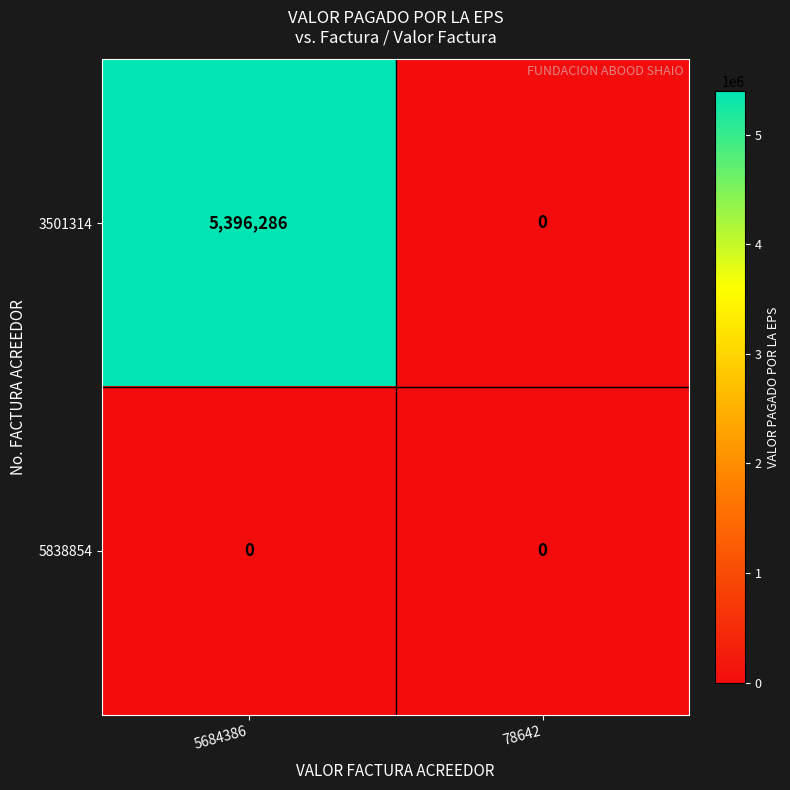

Which series has the widest spread of values?

3501314